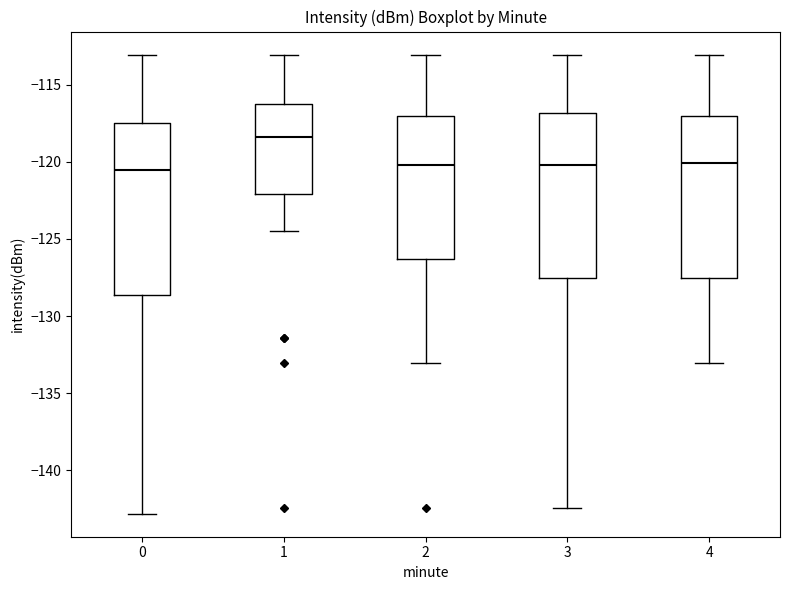

Reading left to right, read every box against the y-axis: the position of its median line, the range the box covers, and the ends of its whiskers. The values are not printed on the chart, so give them approximately, as read against the axis.

0: median -120.5, box -128.5 to -117.5, whiskers -143.0 to -113.0
1: median -118.5, box -122.0 to -116.5, whiskers -124.5 to -113.0
2: median -120.0, box -126.5 to -117.0, whiskers -133.0 to -113.0
3: median -120.0, box -127.5 to -117.0, whiskers -142.5 to -113.0
4: median -120.0, box -127.5 to -117.0, whiskers -133.0 to -113.0